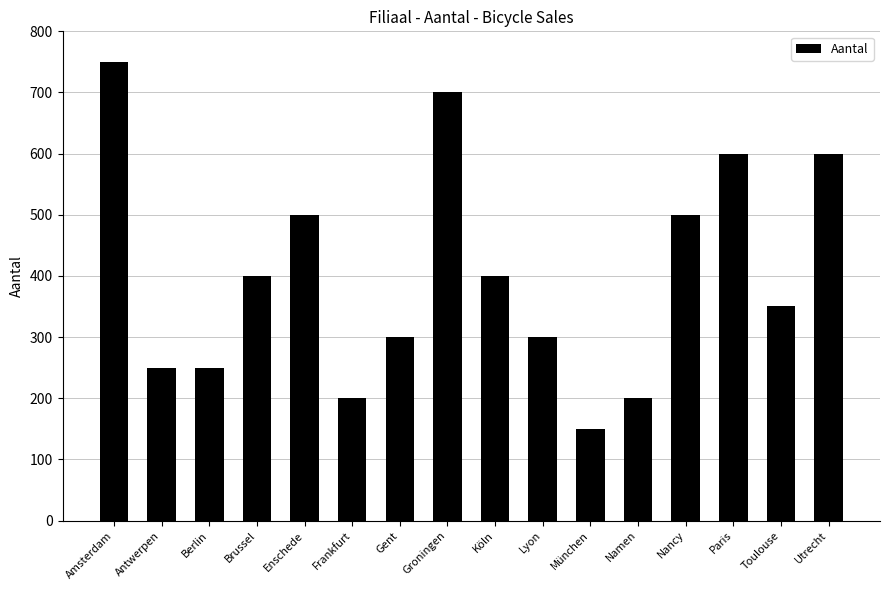

What is the ratio of the value at Köln to the value at München?

2.7